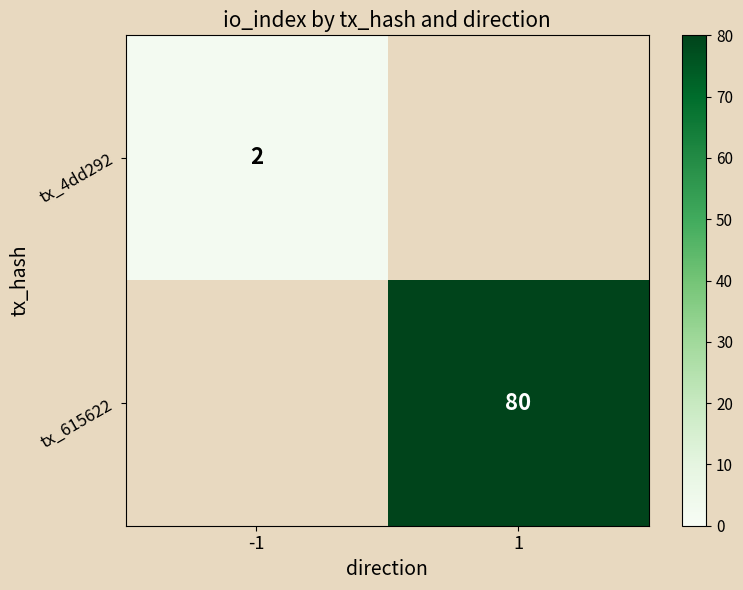

At which label does tx_4dd292 reach its peak?

-1